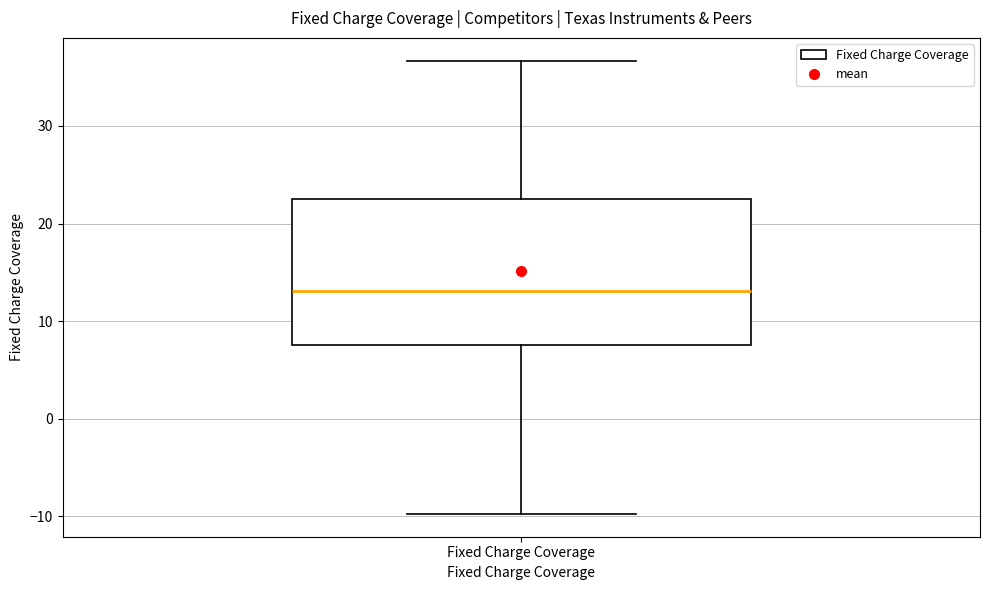

Transcribe this box plot: give where the median line is, the range the box spans, and where the two whiskers end, as read against the y-axis. The values are not printed on the chart, so give them approximately, as read against the axis.

median 13, box 8 to 22, whiskers -10 to 37